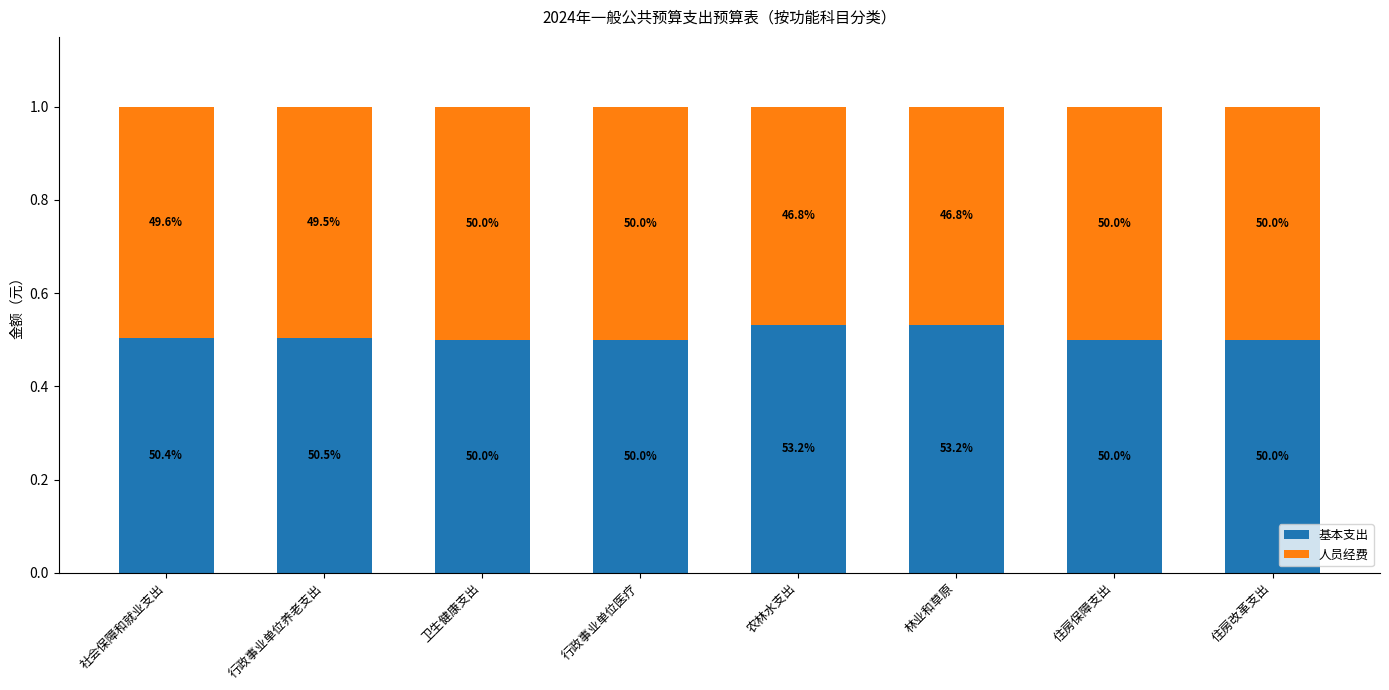

Does the chart contain any negative values?

No